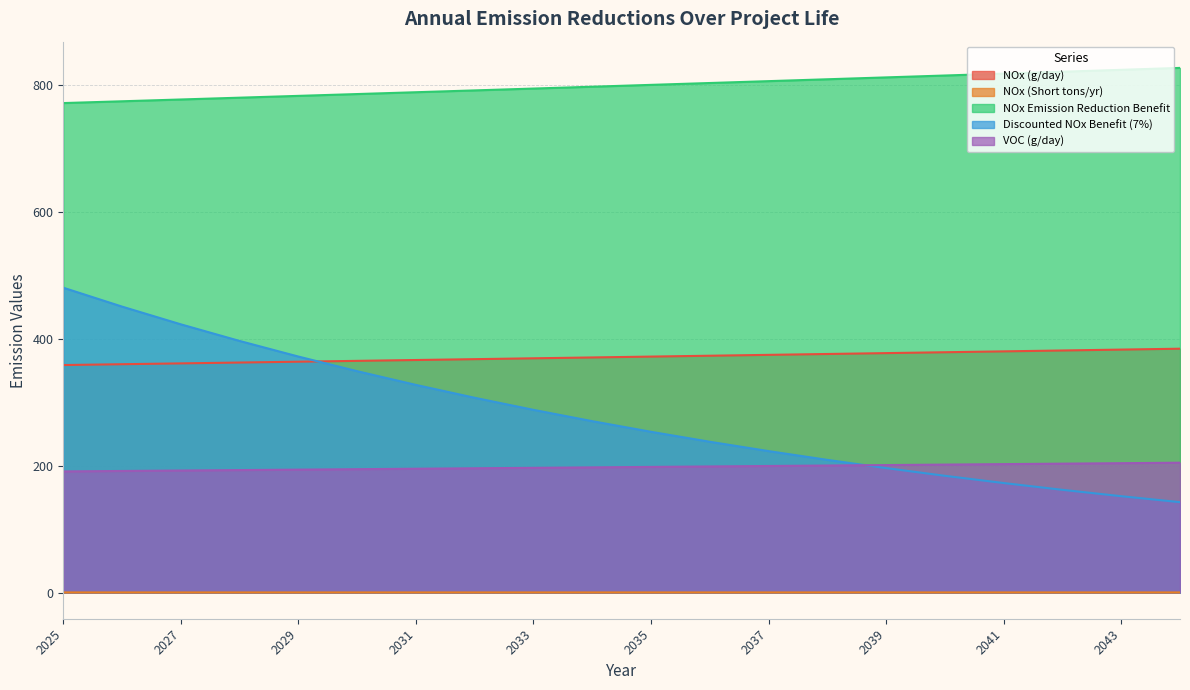

What value does the VOC (g/day) series have at 2034?

197.3